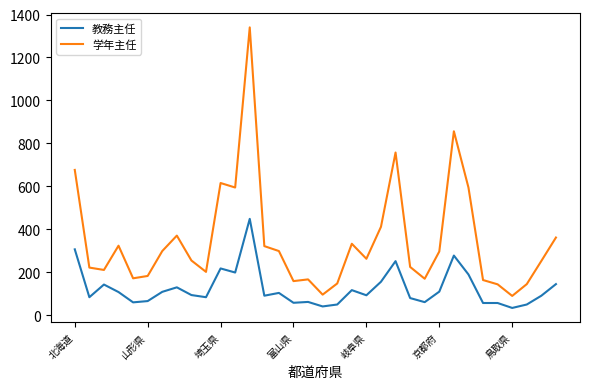

Which series has the largest total across all categories?

学年主任